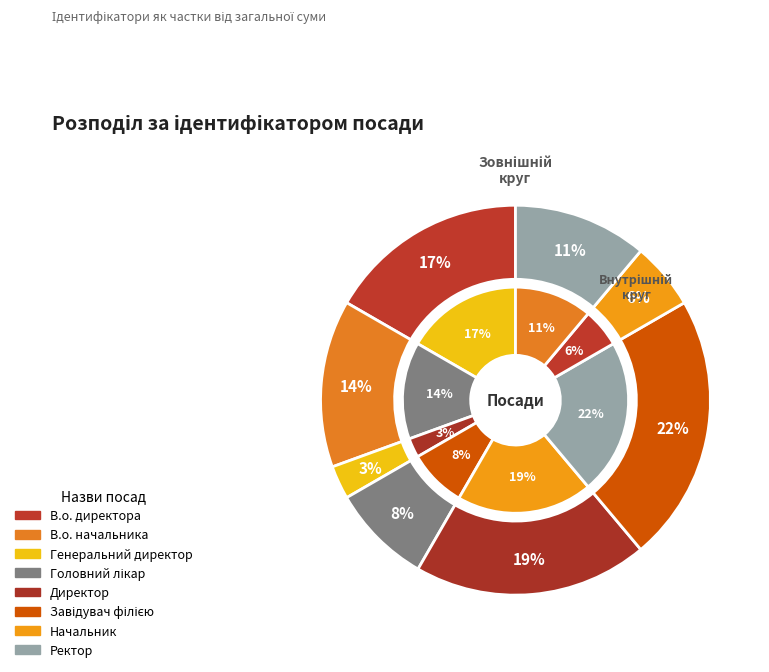

How many slices are in this pie chart?

8